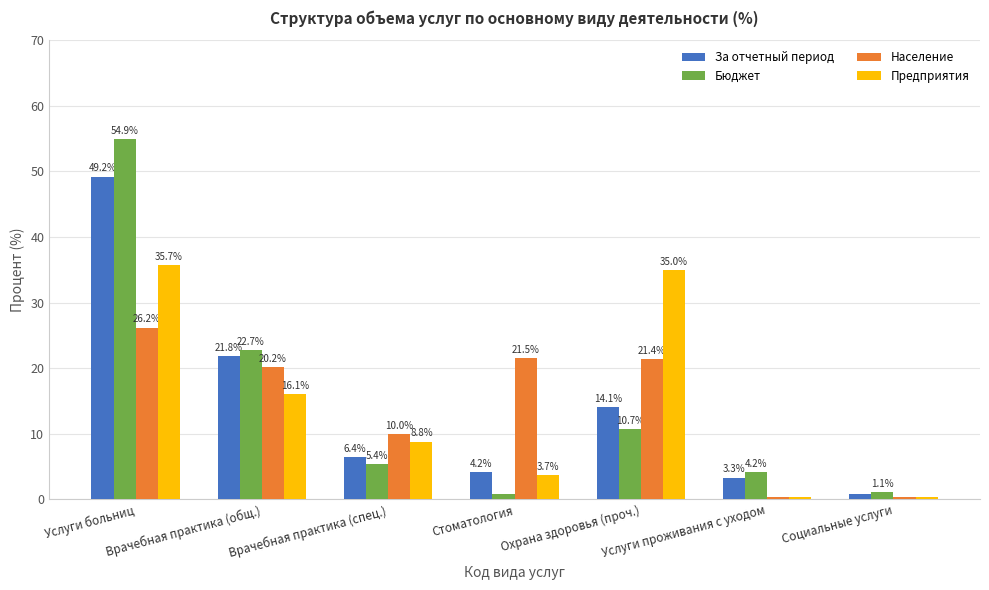

What is the average value of the За отчетный период series?

14.3